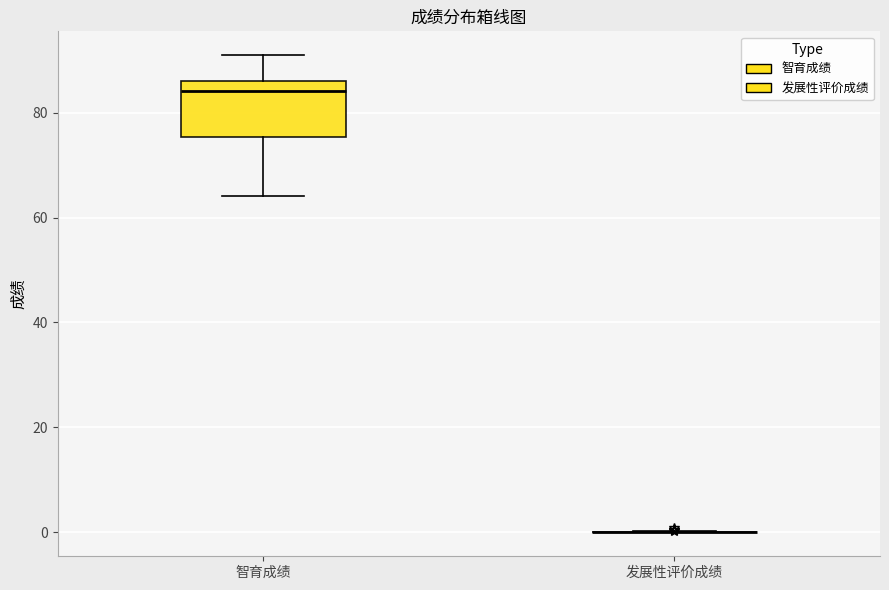

Reading left to right, transcribe this box plot: for each box, give where its median line is, the range the box spans, and where its two whiskers end, as read against the y-axis. The values are not printed on the chart, so give them approximately, as read against the axis.

智育成绩: median 84, box 76 to 86, whiskers 64 to 90
发展性评价成绩: box collapsed to a line at 0, whiskers 0 to 0